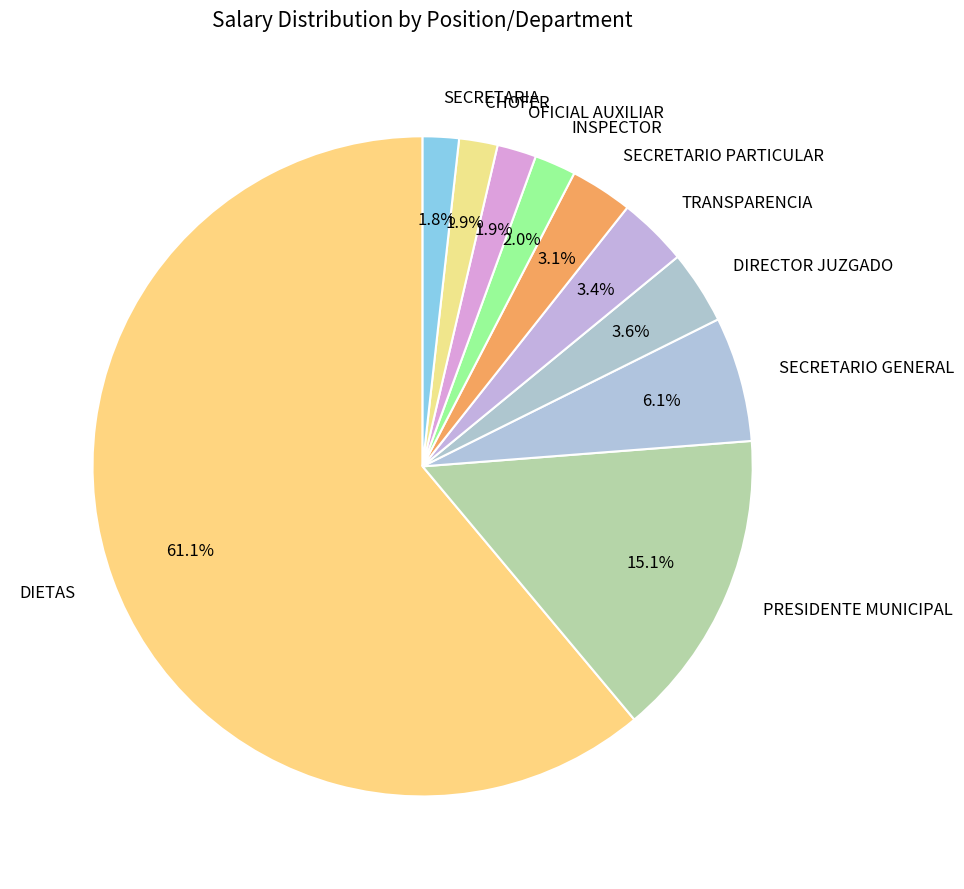

What percentage is the SECRETARIA slice, to the nearest percent?

2%